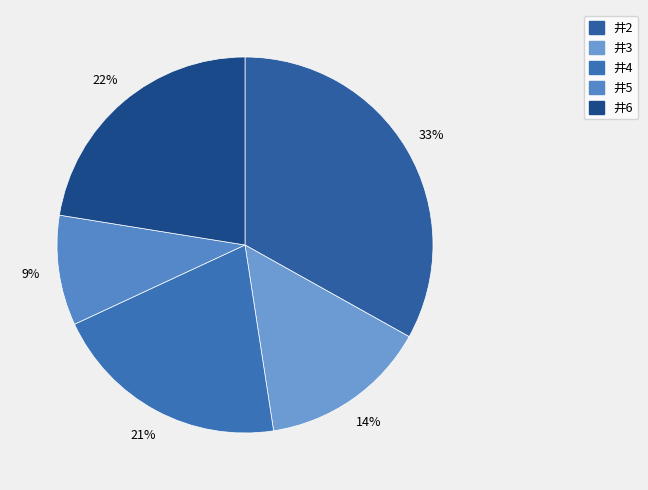

What is the change in value from 井4 to 井5?

-2333.3